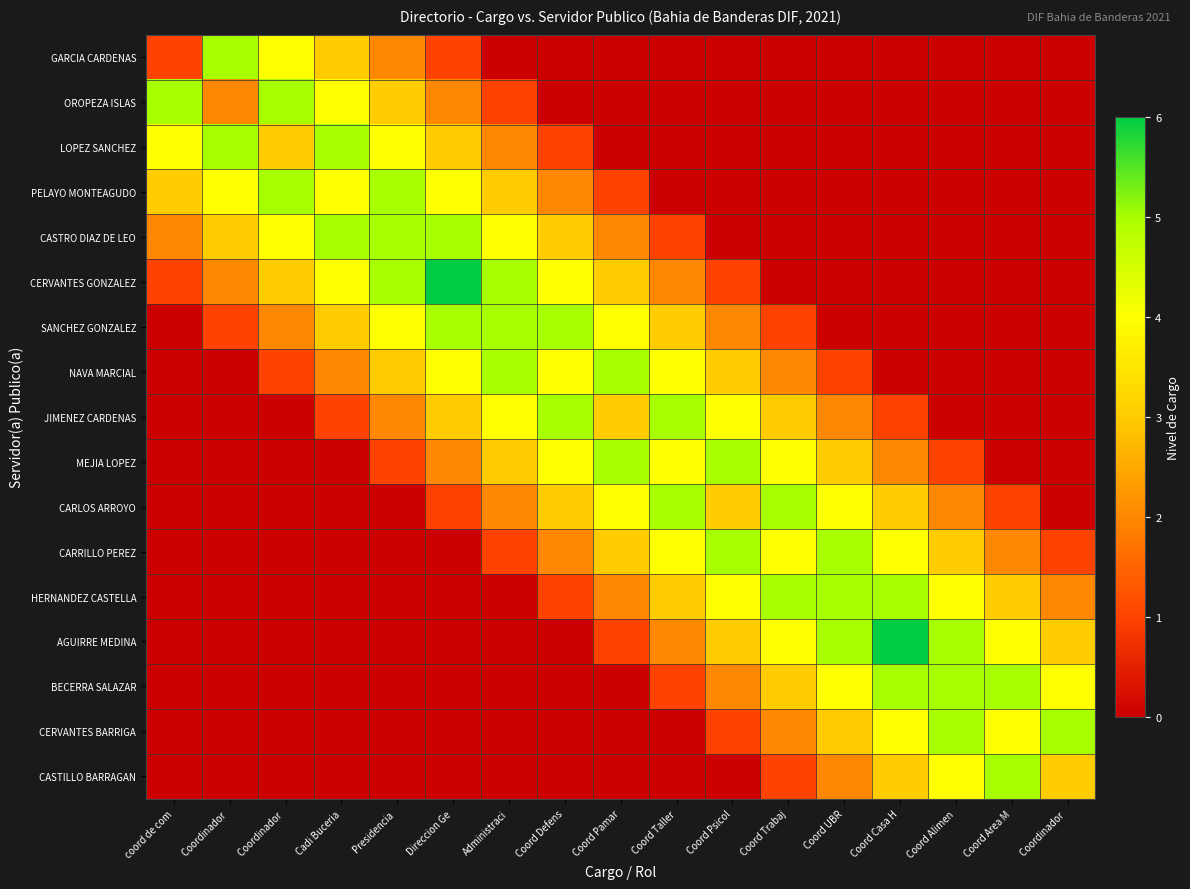

Reading left to right, transcribe all the data shown in this chart.

GARCIA CARDENAS: coord de com=1	Coordinador =5	Coordinador =4	Cadi Buceria=3	Presidencia =2	Direccion Ge=1	Administraci=0	Coord Defens=0	Coord Pamar=0	Coord Taller=0	Coord Psicol=0	Coord Trabaj=0	Coord UBR=0	Coord Casa H=0	Coord Alimen=0	Coord Area M=0	Coordinador =0
OROPEZA ISLAS: coord de com=5	Coordinador =2	Coordinador =5	Cadi Buceria=4	Presidencia =3	Direccion Ge=2	Administraci=1	Coord Defens=0	Coord Pamar=0	Coord Taller=0	Coord Psicol=0	Coord Trabaj=0	Coord UBR=0	Coord Casa H=0	Coord Alimen=0	Coord Area M=0	Coordinador =0
LOPEZ SANCHEZ: coord de com=4	Coordinador =5	Coordinador =3	Cadi Buceria=5	Presidencia =4	Direccion Ge=3	Administraci=2	Coord Defens=1	Coord Pamar=0	Coord Taller=0	Coord Psicol=0	Coord Trabaj=0	Coord UBR=0	Coord Casa H=0	Coord Alimen=0	Coord Area M=0	Coordinador =0
PELAYO MONTEAGUDO: coord de com=3	Coordinador =4	Coordinador =5	Cadi Buceria=4	Presidencia =5	Direccion Ge=4	Administraci=3	Coord Defens=2	Coord Pamar=1	Coord Taller=0	Coord Psicol=0	Coord Trabaj=0	Coord UBR=0	Coord Casa H=0	Coord Alimen=0	Coord Area M=0	Coordinador =0
CASTRO DIAZ DE LEO: coord de com=2	Coordinador =3	Coordinador =4	Cadi Buceria=5	Presidencia =5	Direccion Ge=5	Administraci=4	Coord Defens=3	Coord Pamar=2	Coord Taller=1	Coord Psicol=0	Coord Trabaj=0	Coord UBR=0	Coord Casa H=0	Coord Alimen=0	Coord Area M=0	Coordinador =0
CERVANTES GONZALEZ: coord de com=1	Coordinador =2	Coordinador =3	Cadi Buceria=4	Presidencia =5	Direccion Ge=6	Administraci=5	Coord Defens=4	Coord Pamar=3	Coord Taller=2	Coord Psicol=1	Coord Trabaj=0	Coord UBR=0	Coord Casa H=0	Coord Alimen=0	Coord Area M=0	Coordinador =0
SANCHEZ GONZALEZ: coord de com=0	Coordinador =1	Coordinador =2	Cadi Buceria=3	Presidencia =4	Direccion Ge=5	Administraci=5	Coord Defens=5	Coord Pamar=4	Coord Taller=3	Coord Psicol=2	Coord Trabaj=1	Coord UBR=0	Coord Casa H=0	Coord Alimen=0	Coord Area M=0	Coordinador =0
NAVA MARCIAL: coord de com=0	Coordinador =0	Coordinador =1	Cadi Buceria=2	Presidencia =3	Direccion Ge=4	Administraci=5	Coord Defens=4	Coord Pamar=5	Coord Taller=4	Coord Psicol=3	Coord Trabaj=2	Coord UBR=1	Coord Casa H=0	Coord Alimen=0	Coord Area M=0	Coordinador =0
JIMENEZ CARDENAS: coord de com=0	Coordinador =0	Coordinador =0	Cadi Buceria=1	Presidencia =2	Direccion Ge=3	Administraci=4	Coord Defens=5	Coord Pamar=3	Coord Taller=5	Coord Psicol=4	Coord Trabaj=3	Coord UBR=2	Coord Casa H=1	Coord Alimen=0	Coord Area M=0	Coordinador =0
MEJIA LOPEZ: coord de com=0	Coordinador =0	Coordinador =0	Cadi Buceria=0	Presidencia =1	Direccion Ge=2	Administraci=3	Coord Defens=4	Coord Pamar=5	Coord Taller=4	Coord Psicol=5	Coord Trabaj=4	Coord UBR=3	Coord Casa H=2	Coord Alimen=1	Coord Area M=0	Coordinador =0
CARLOS ARROYO: coord de com=0	Coordinador =0	Coordinador =0	Cadi Buceria=0	Presidencia =0	Direccion Ge=1	Administraci=2	Coord Defens=3	Coord Pamar=4	Coord Taller=5	Coord Psicol=3	Coord Trabaj=5	Coord UBR=4	Coord Casa H=3	Coord Alimen=2	Coord Area M=1	Coordinador =0
CARRILLO PEREZ: coord de com=0	Coordinador =0	Coordinador =0	Cadi Buceria=0	Presidencia =0	Direccion Ge=0	Administraci=1	Coord Defens=2	Coord Pamar=3	Coord Taller=4	Coord Psicol=5	Coord Trabaj=4	Coord UBR=5	Coord Casa H=4	Coord Alimen=3	Coord Area M=2	Coordinador =1
HERNANDEZ CASTELLA: coord de com=0	Coordinador =0	Coordinador =0	Cadi Buceria=0	Presidencia =0	Direccion Ge=0	Administraci=0	Coord Defens=1	Coord Pamar=2	Coord Taller=3	Coord Psicol=4	Coord Trabaj=5	Coord UBR=5	Coord Casa H=5	Coord Alimen=4	Coord Area M=3	Coordinador =2
AGUIRRE MEDINA: coord de com=0	Coordinador =0	Coordinador =0	Cadi Buceria=0	Presidencia =0	Direccion Ge=0	Administraci=0	Coord Defens=0	Coord Pamar=1	Coord Taller=2	Coord Psicol=3	Coord Trabaj=4	Coord UBR=5	Coord Casa H=6	Coord Alimen=5	Coord Area M=4	Coordinador =3
BECERRA SALAZAR: coord de com=0	Coordinador =0	Coordinador =0	Cadi Buceria=0	Presidencia =0	Direccion Ge=0	Administraci=0	Coord Defens=0	Coord Pamar=0	Coord Taller=1	Coord Psicol=2	Coord Trabaj=3	Coord UBR=4	Coord Casa H=5	Coord Alimen=5	Coord Area M=5	Coordinador =4
CERVANTES BARRIGA: coord de com=0	Coordinador =0	Coordinador =0	Cadi Buceria=0	Presidencia =0	Direccion Ge=0	Administraci=0	Coord Defens=0	Coord Pamar=0	Coord Taller=0	Coord Psicol=1	Coord Trabaj=2	Coord UBR=3	Coord Casa H=4	Coord Alimen=5	Coord Area M=4	Coordinador =5
CASTILLO BARRAGAN: coord de com=0	Coordinador =0	Coordinador =0	Cadi Buceria=0	Presidencia =0	Direccion Ge=0	Administraci=0	Coord Defens=0	Coord Pamar=0	Coord Taller=0	Coord Psicol=0	Coord Trabaj=1	Coord UBR=2	Coord Casa H=3	Coord Alimen=4	Coord Area M=5	Coordinador =3